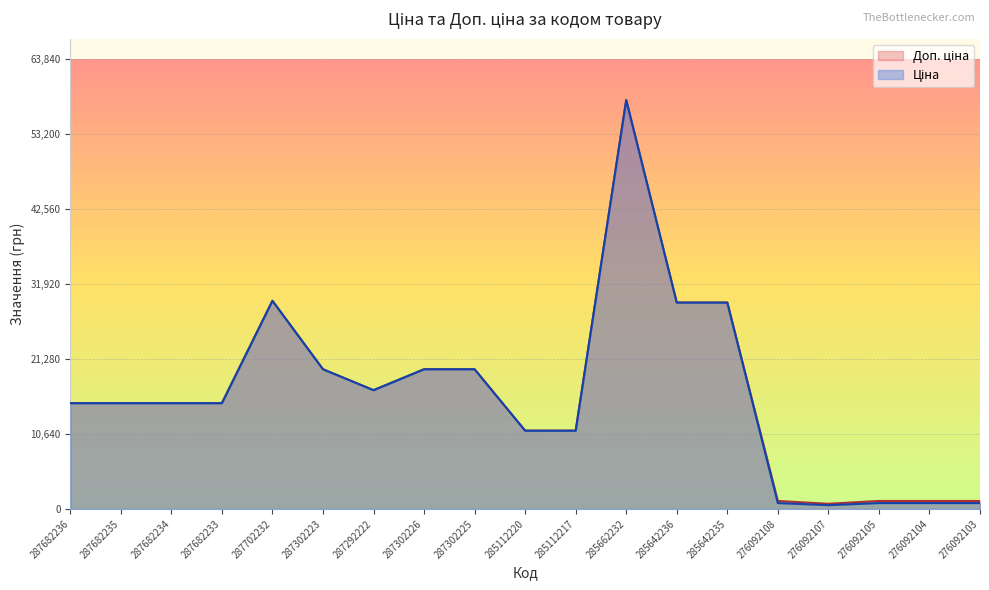

Which series has the largest total across all categories?

Доп. ціна